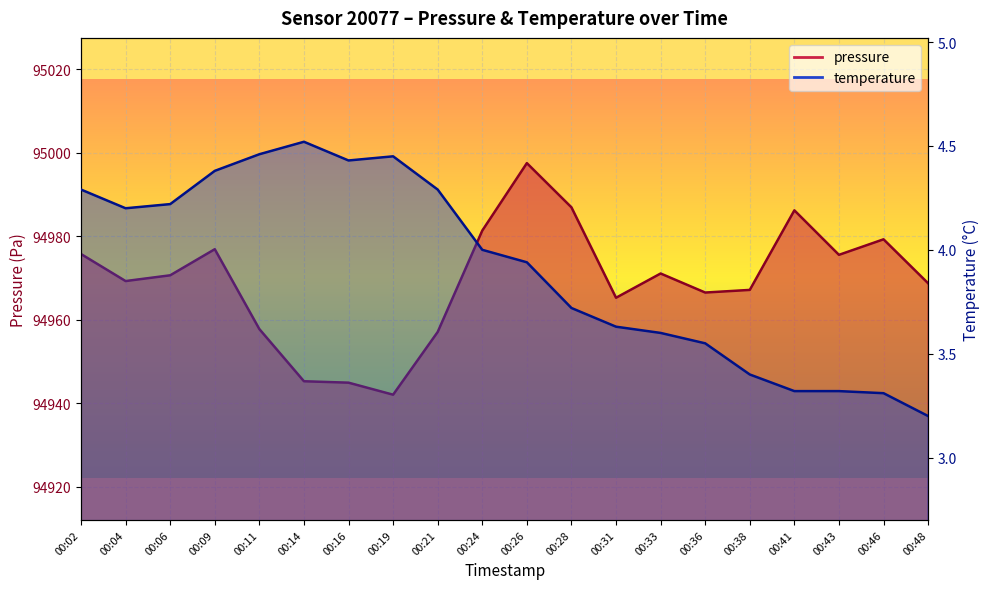

Read the pressure value at 00:04.

94969.2